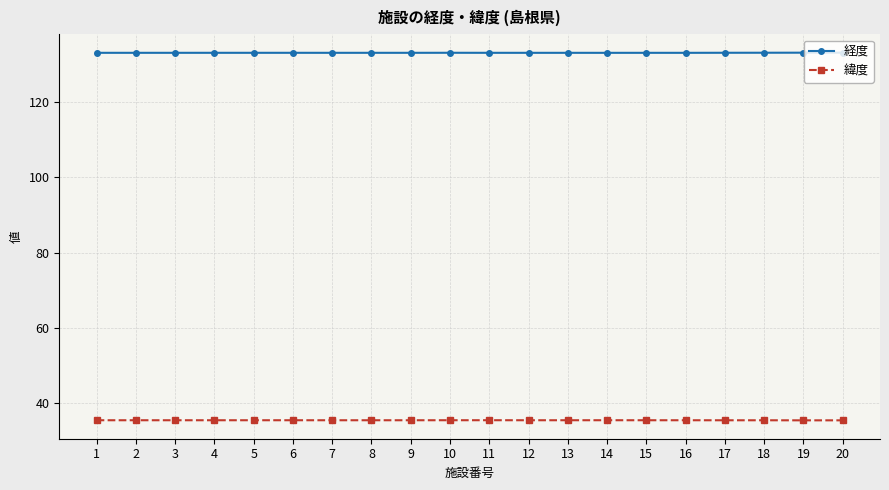

List the series in order of their overall mean, lowest first.

緯度, 経度